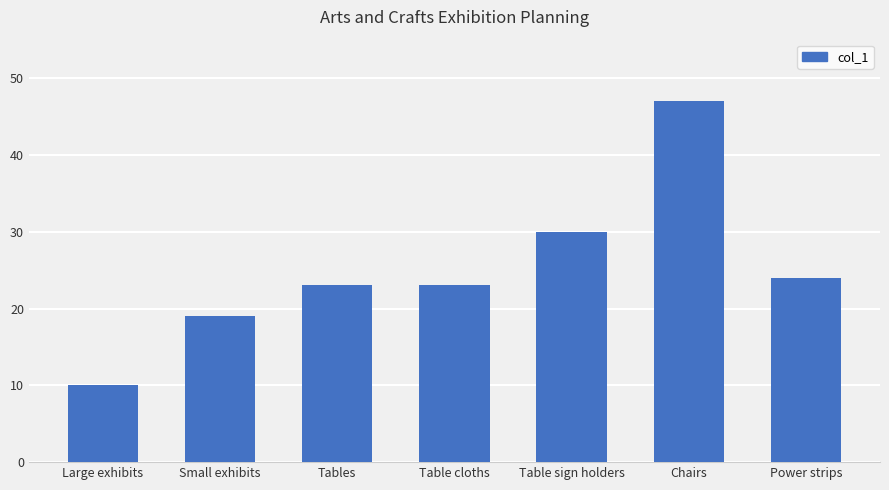

What position from the right is Table sign holders?

3